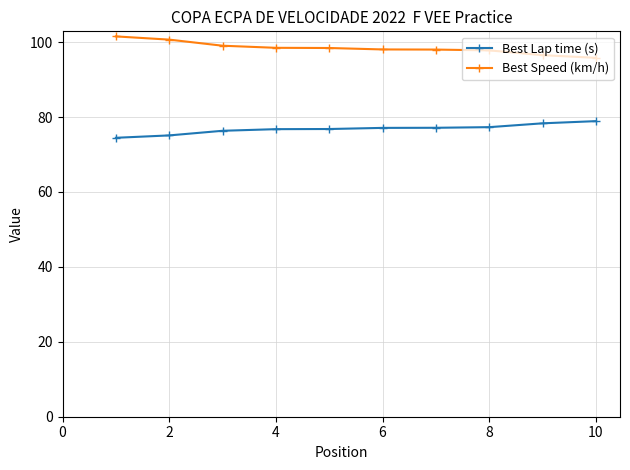

What is the value of the Best Lap time (s) point at the 8th from the left?

77.3